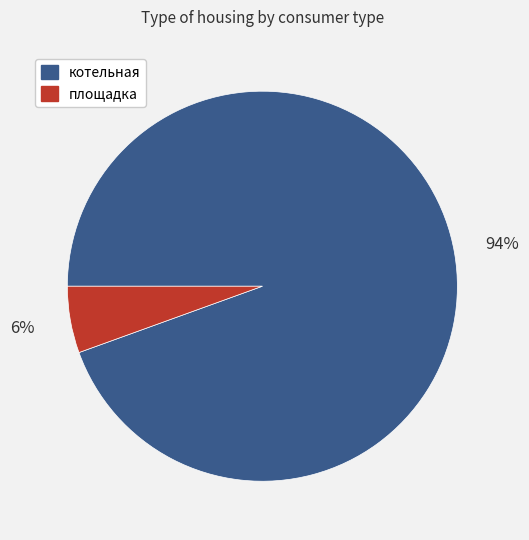

Count the number of slices in the pie.

2